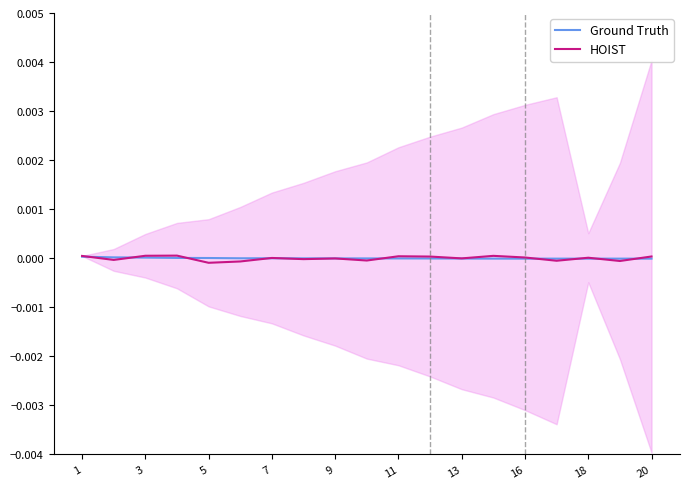

Where is HOIST nearest to the value 0?

13